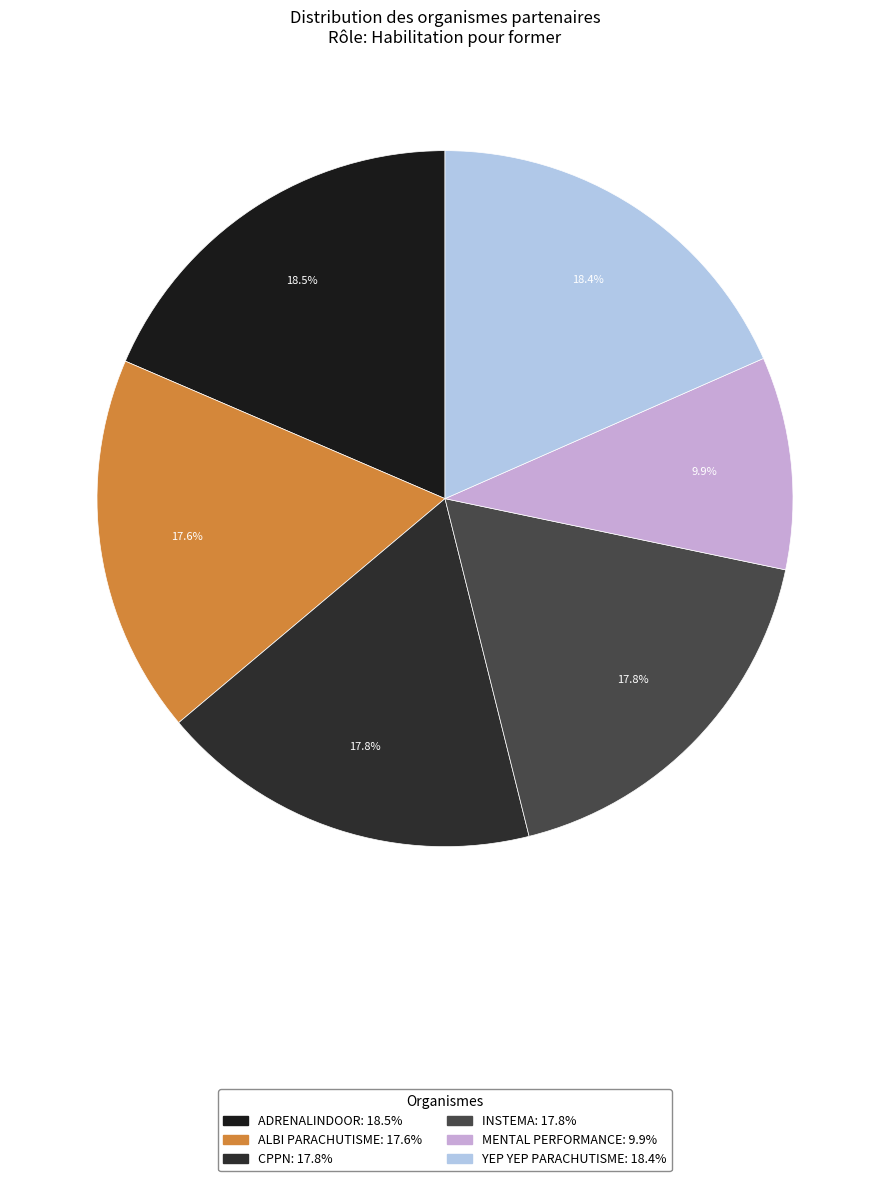

Does any single category account for the majority?

No